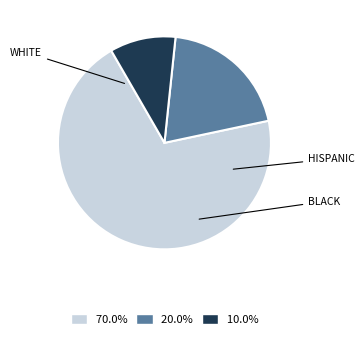

Does any single category account for the majority?

Yes